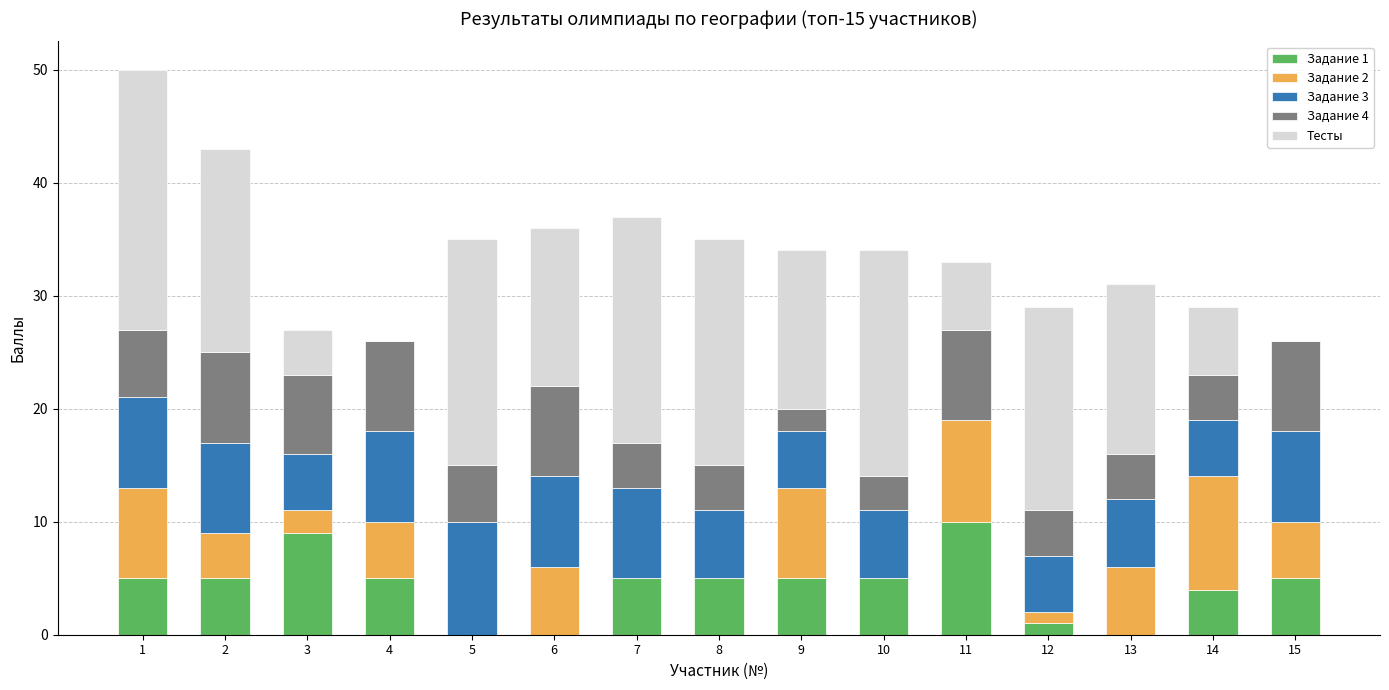

Are the bars horizontal?

No